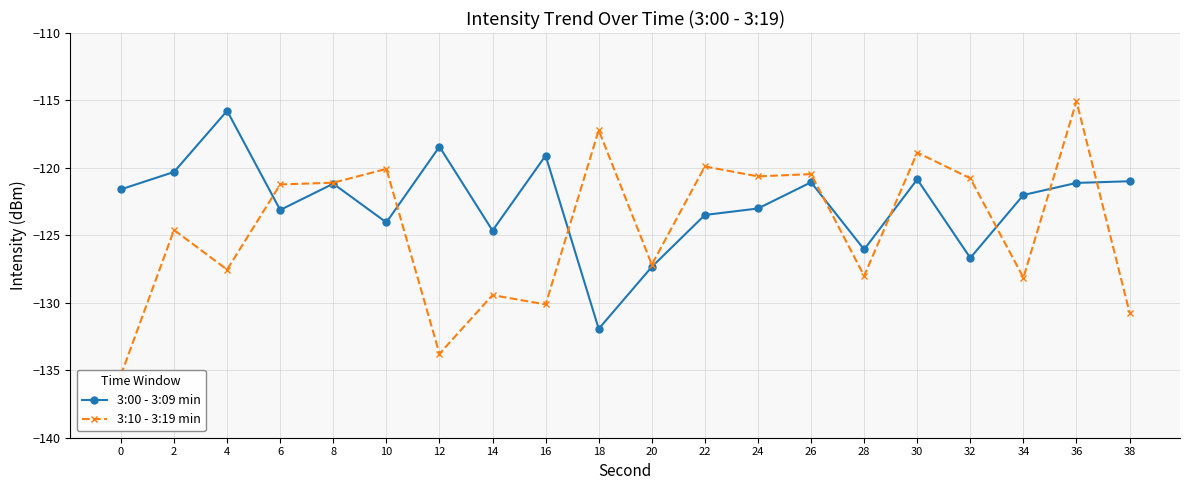

Where do 3:10 - 3:19 min and 3:00 - 3:09 min first cross each other?

4 and 6